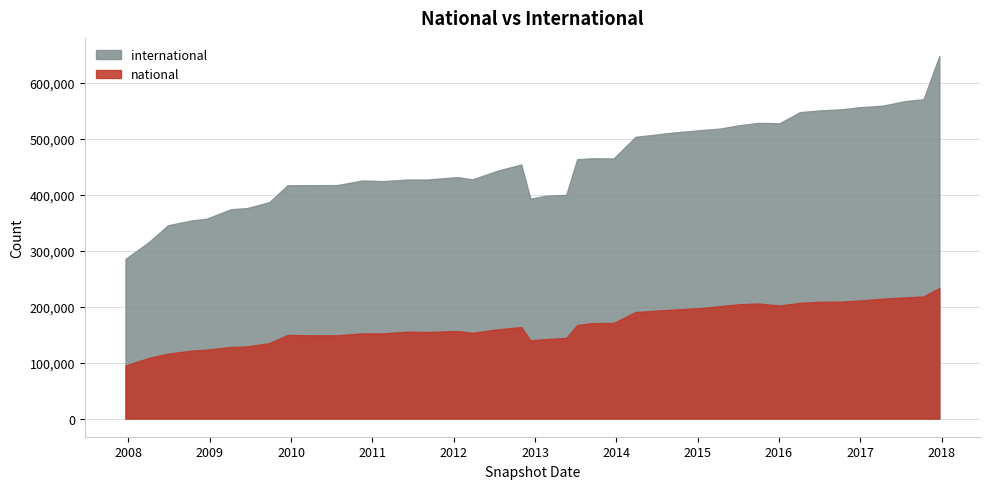

What is the label of the 36th point from the left?

2016-12-27